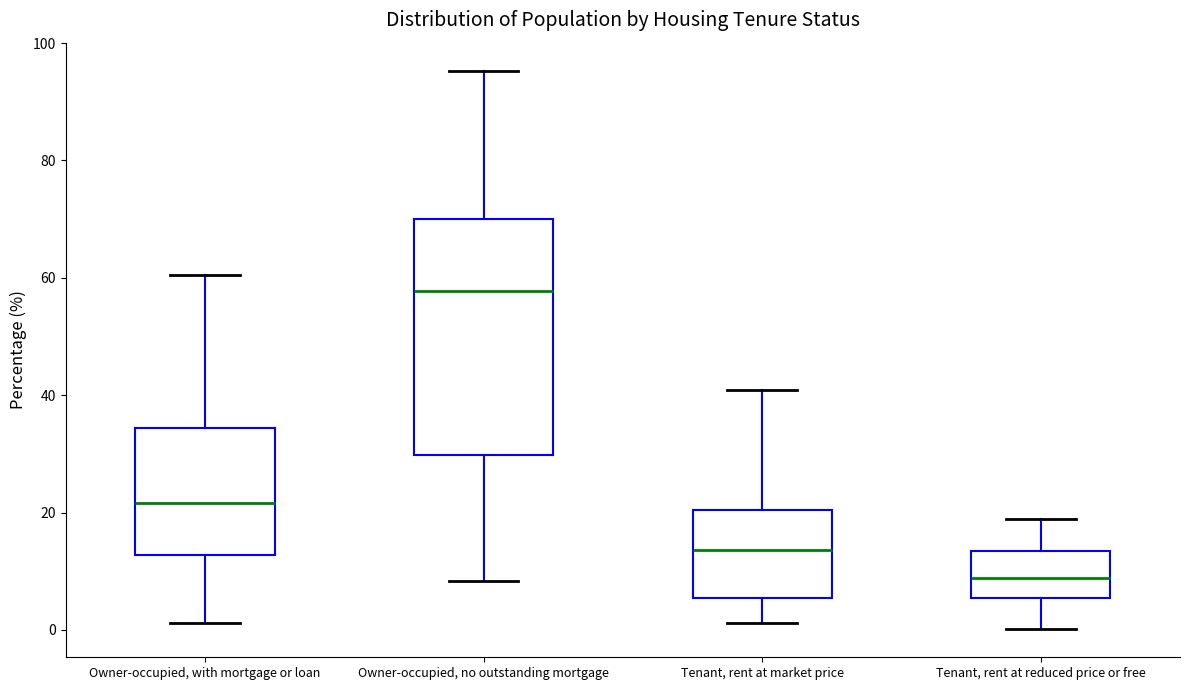

Where does the upper whisker of the box for Tenant, rent at market price end on the y-axis? The values are not printed on the chart, so give them approximately, as read against the axis.

40